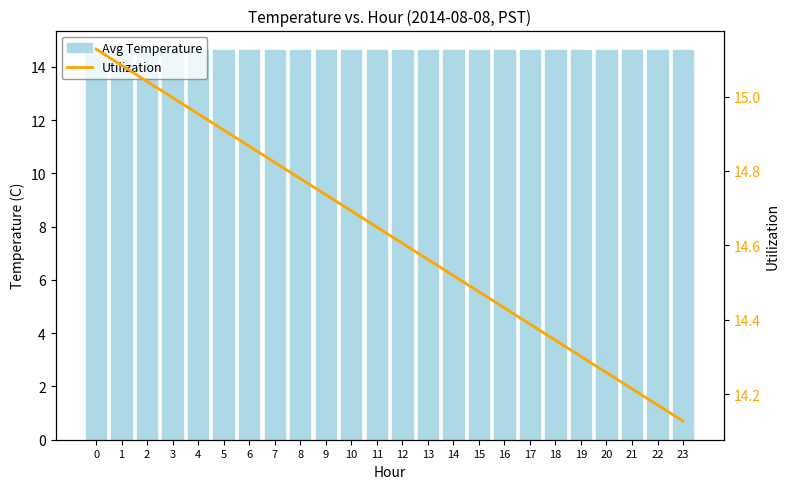

What are all the series names shown in the legend?

Avg Temperature, Utilization